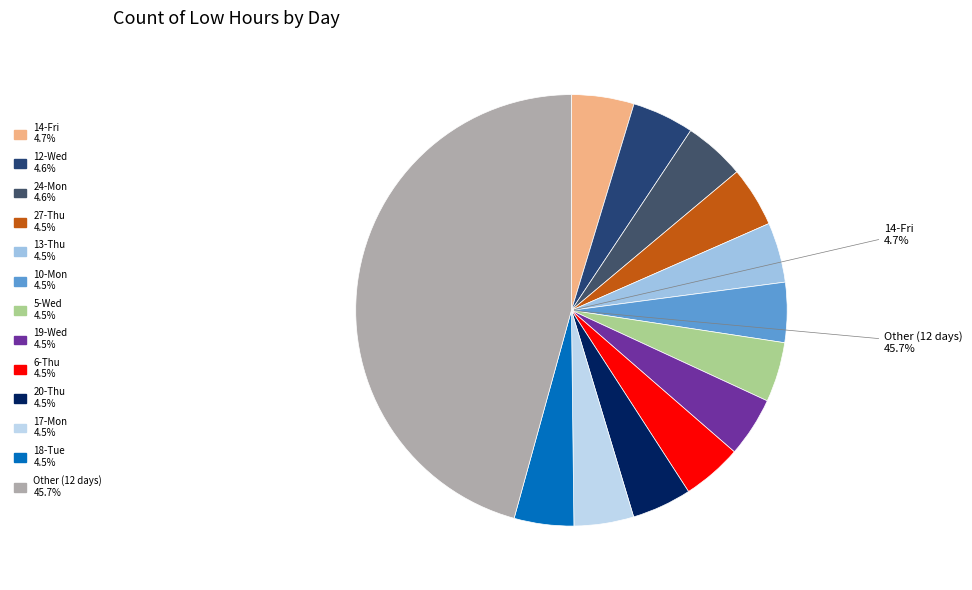

Is it true that 23-Sun is 3% of the pie?

True